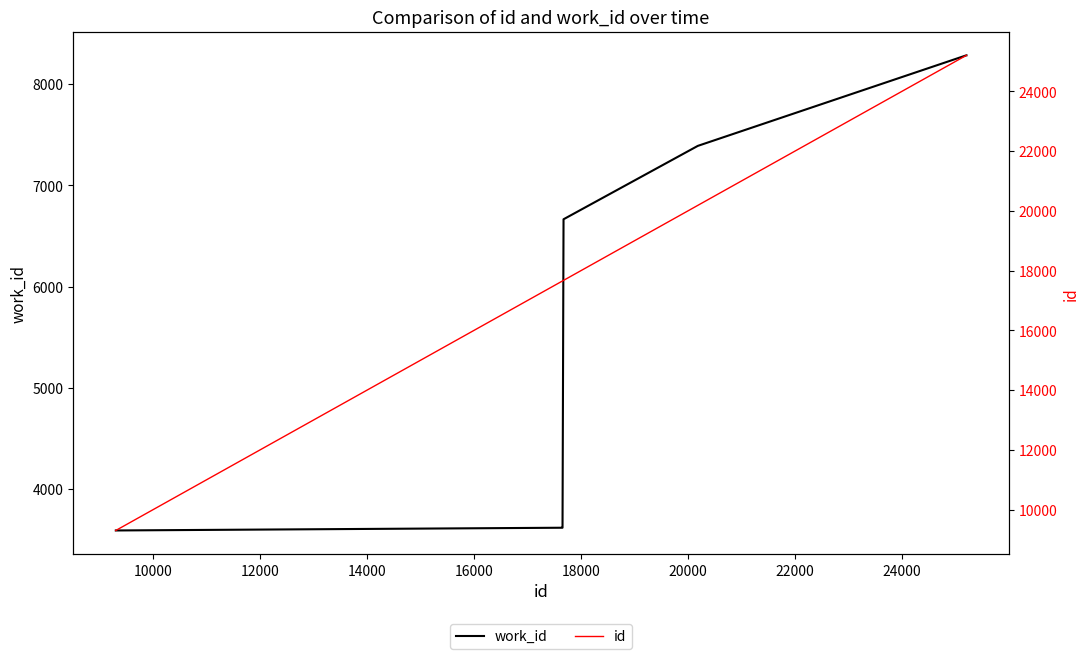

Count the number of categories in the chart.

10